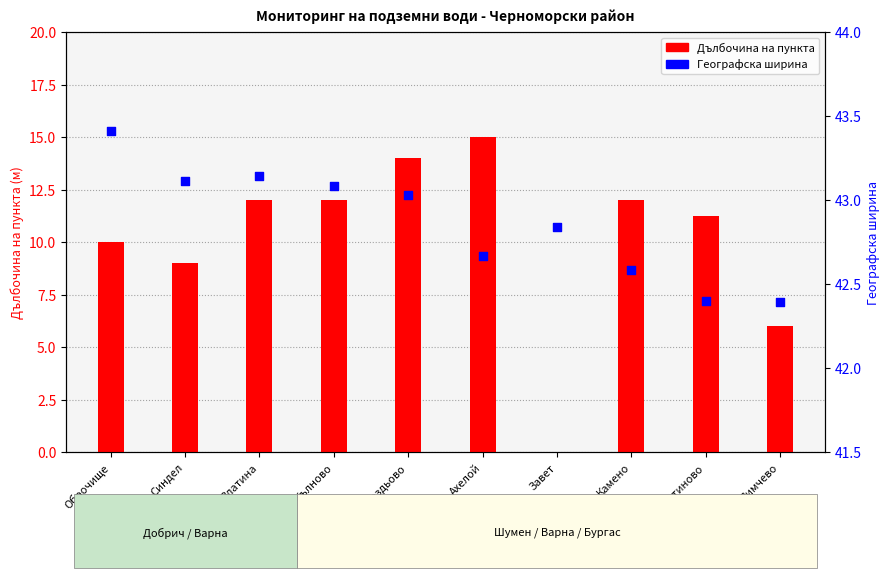

At which category is the sum across all series the highest?

Ахелой